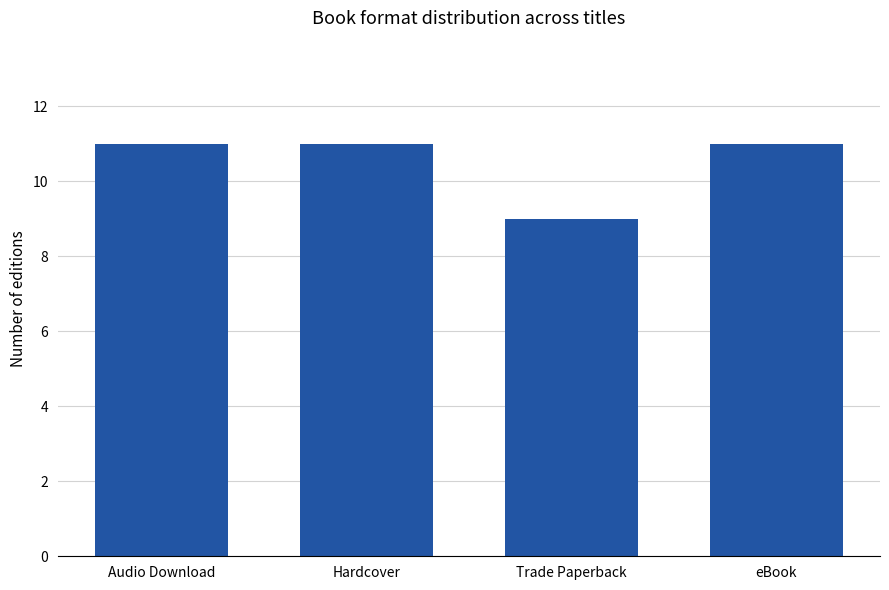

What is the approximate value at Trade Paperback?

9